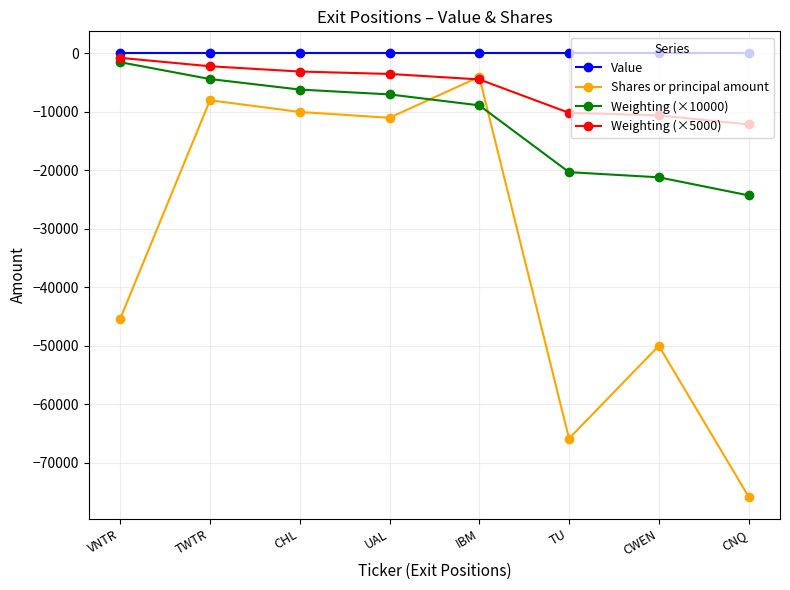

How many values in the Weighting (×5000) series are below -3500?

4